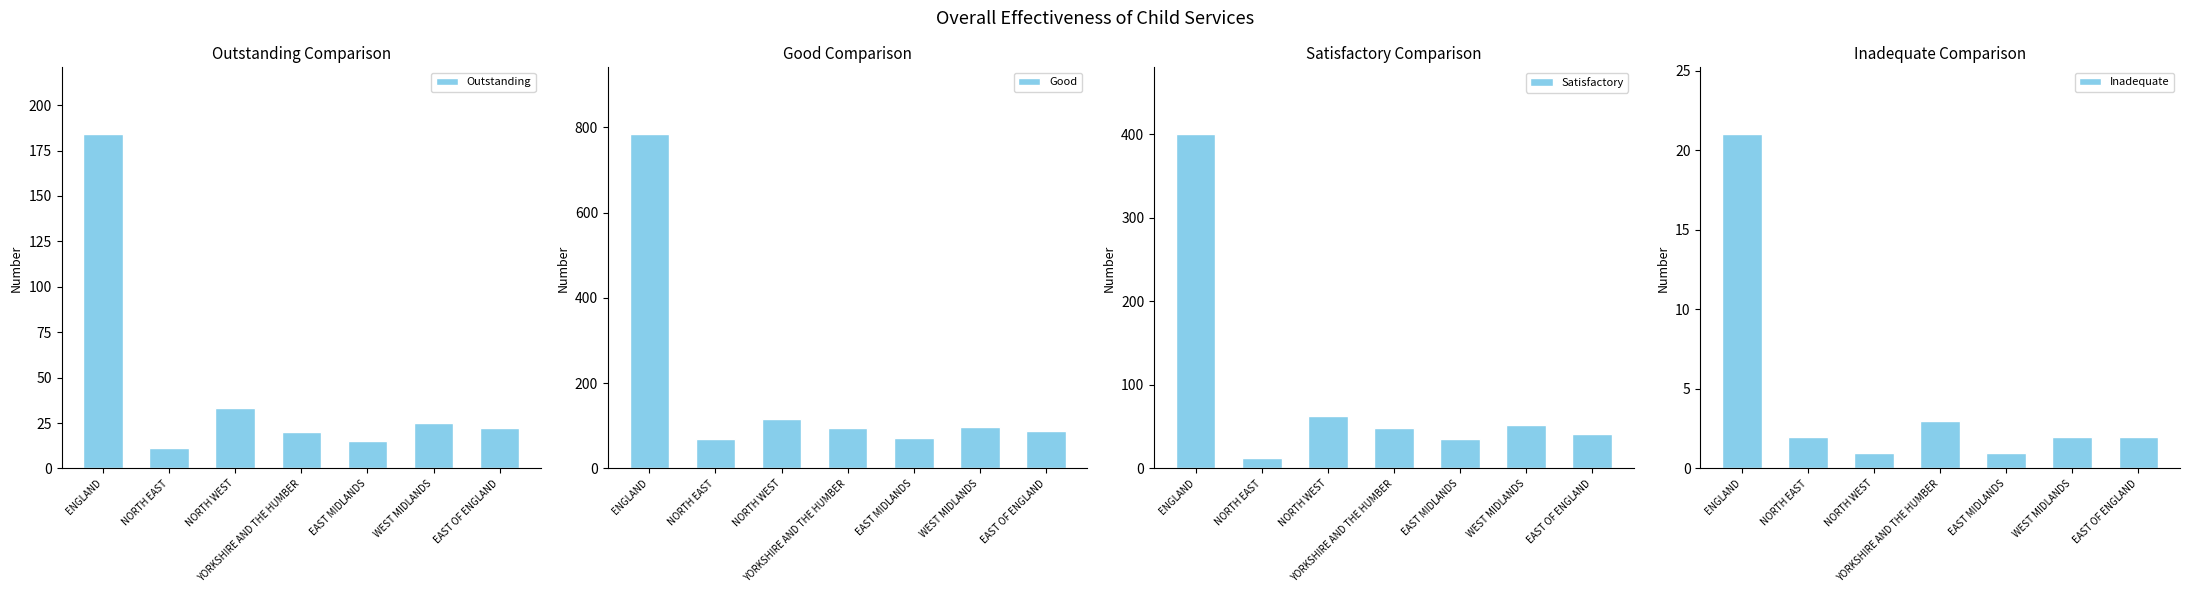

What are all the series names shown in the legend?

Outstanding, Good, Satisfactory, Inadequate